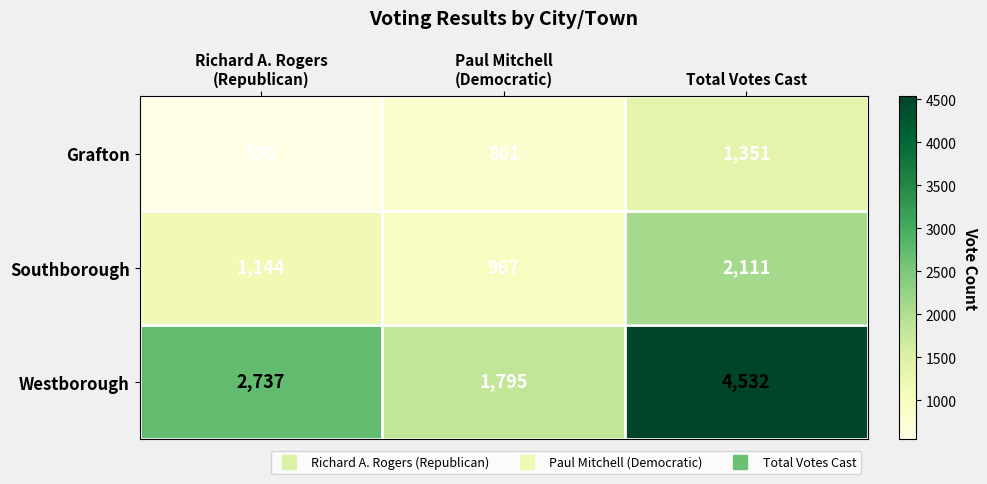

The value of Grafton at Total Votes Cast is 1351. True or false?

True